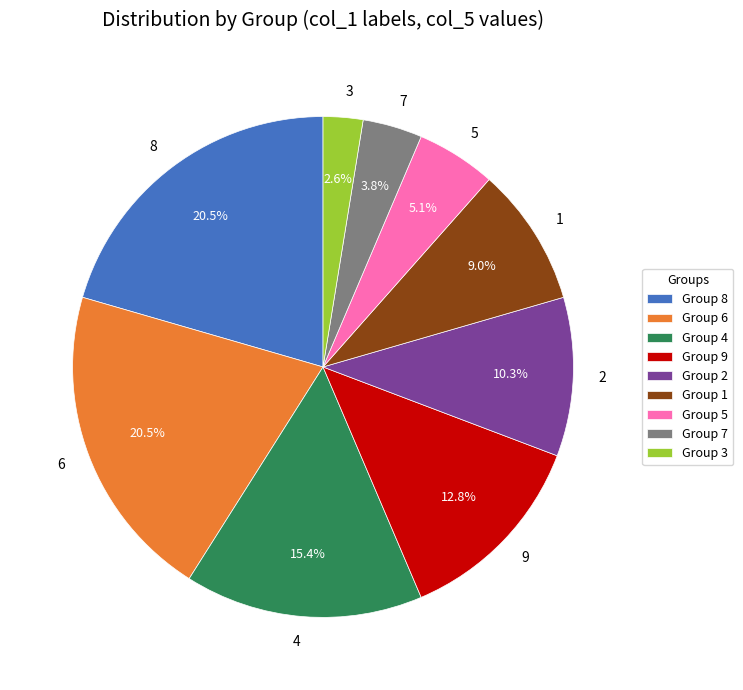

Is there a majority slice in this chart?

No